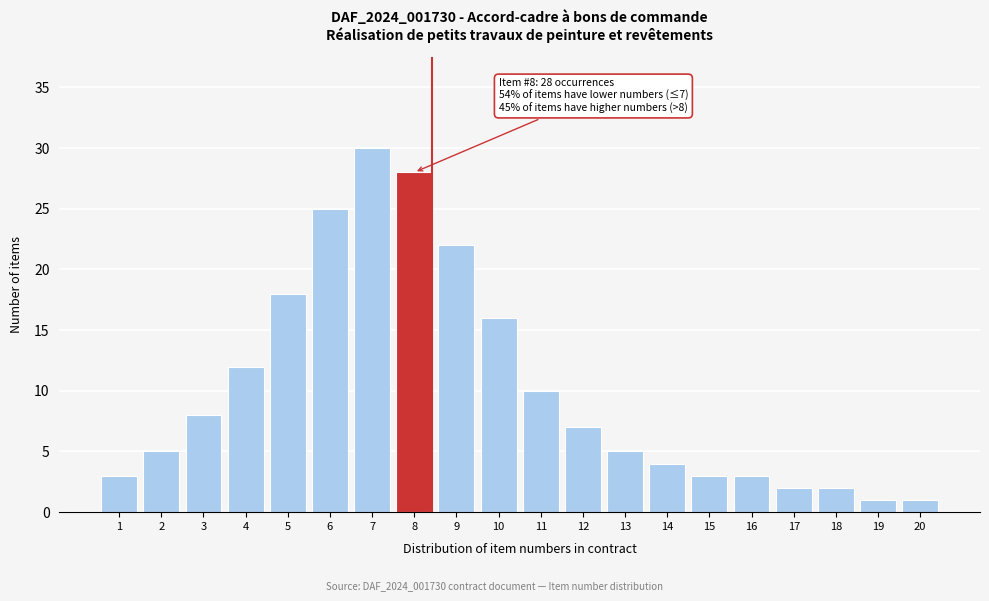

Reading right to left, transcribe all the data shown in this chart.

20=1	19=1	18=2	17=2	16=3	15=3	14=4	13=5	12=7	11=10	10=16	9=22	8=28	7=30	6=25	5=18	4=12	3=8	2=5	1=3